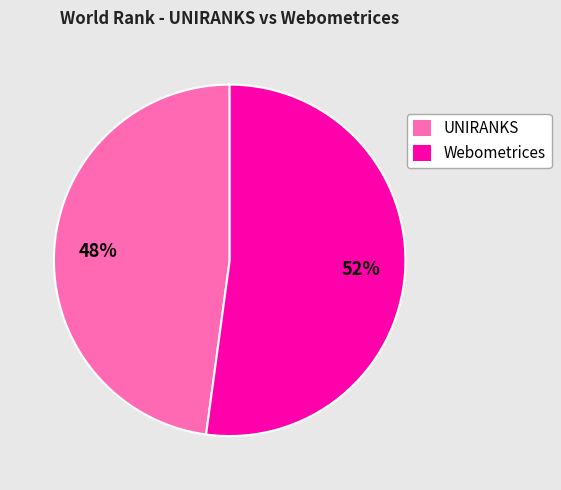

To the nearest percent, what percentage of the pie is UNIRANKS?

48%